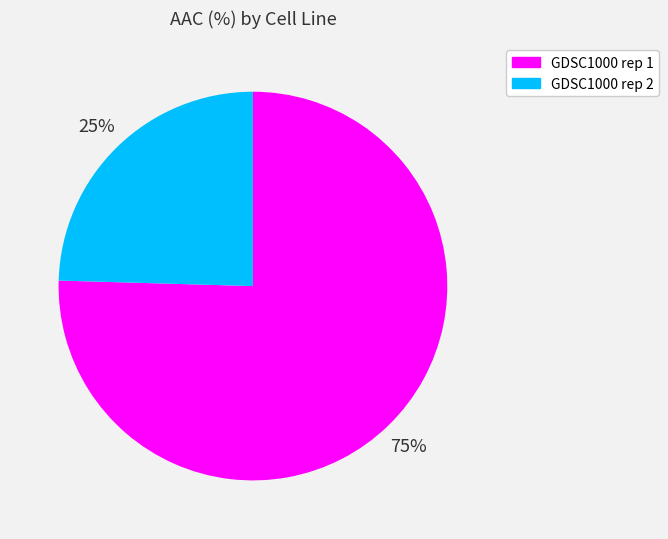

To the nearest percent, what is the average slice percentage?

50%